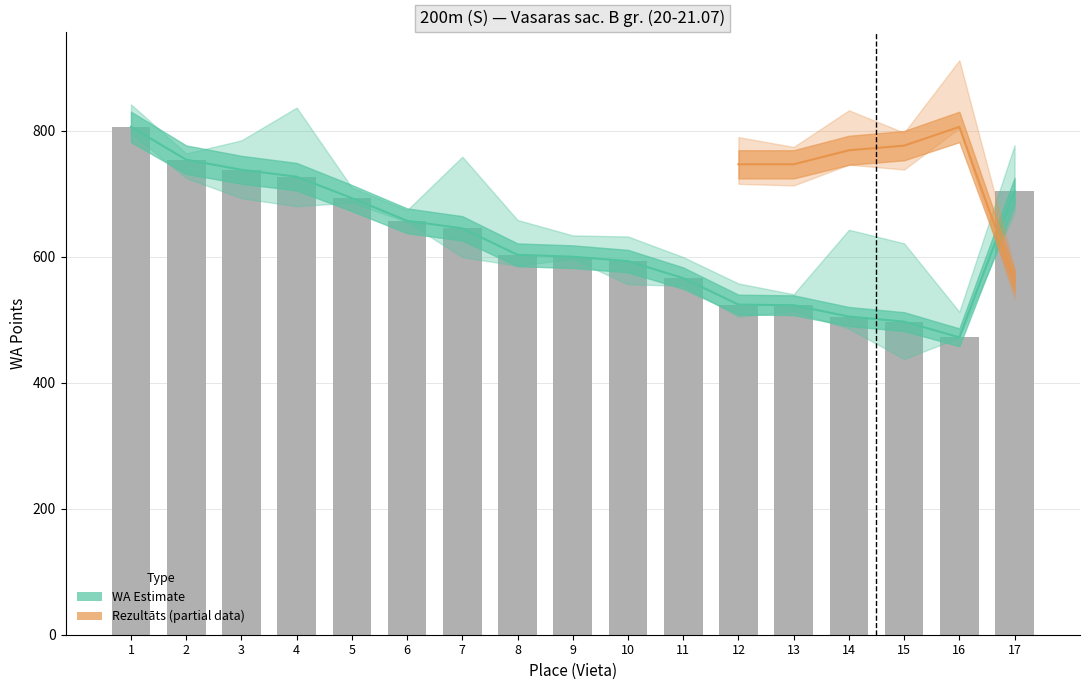

True or false: WA has a value of 254 at 11.

False